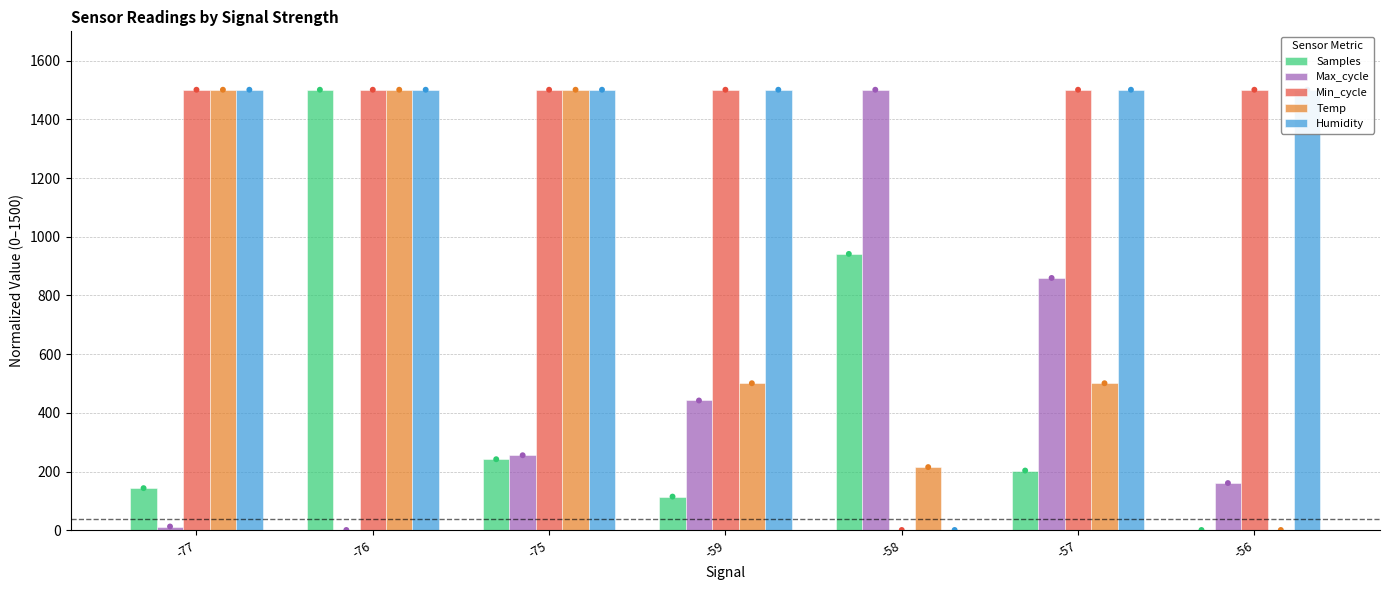

Is the value of Temp at -59 greater than the value of Samples at -76?

No